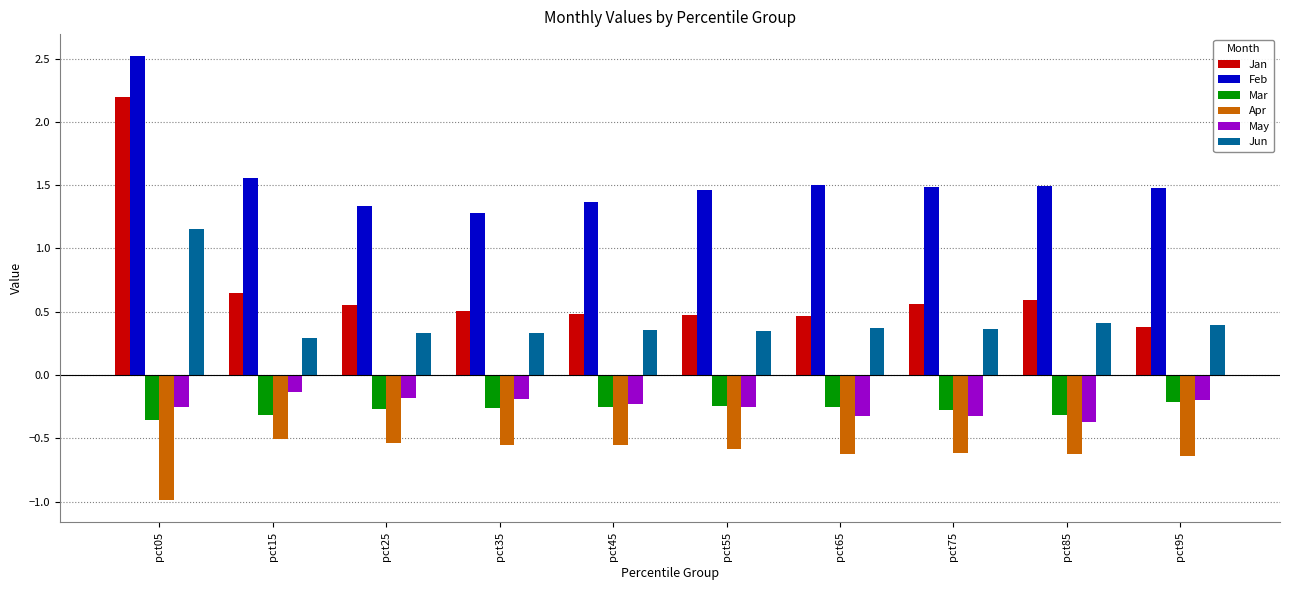

What is the spread (max minus min) of values at pct25?

1.9